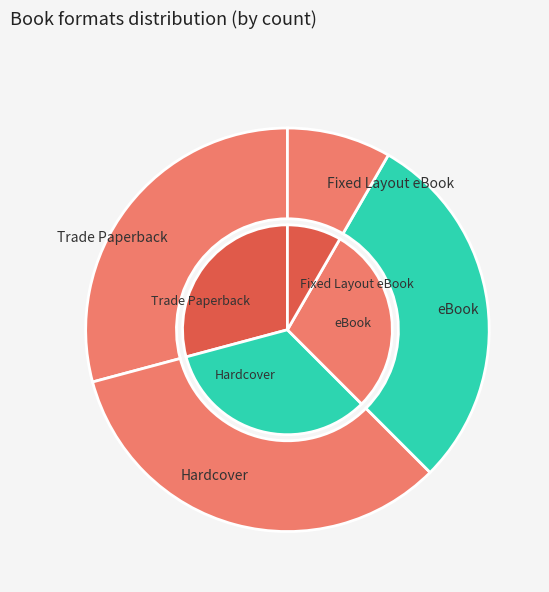

What is the total percentage of Fixed Layout eBook and eBook?

37.5%